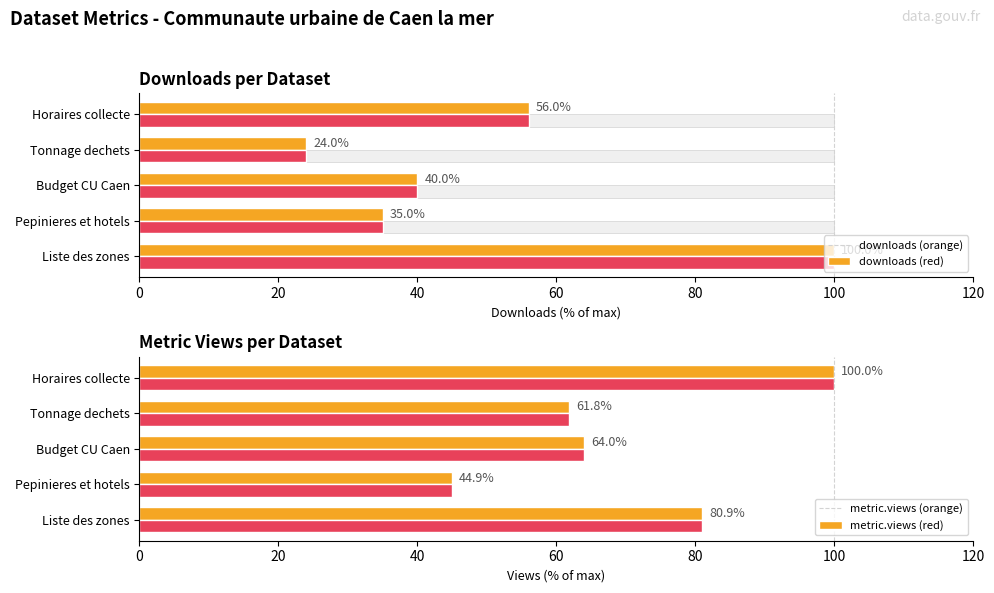

Reading left to right, what are all the values shown in this chart?

downloads: 100.0	35.0	40.0	24.0	56.0
downloads (alt): 100.0	35.0	40.0	24.0	56.0
metric.views: 80.9	44.9	64.0	61.8	100.0
metric.views (alt): 80.9	44.9	64.0	61.8	100.0